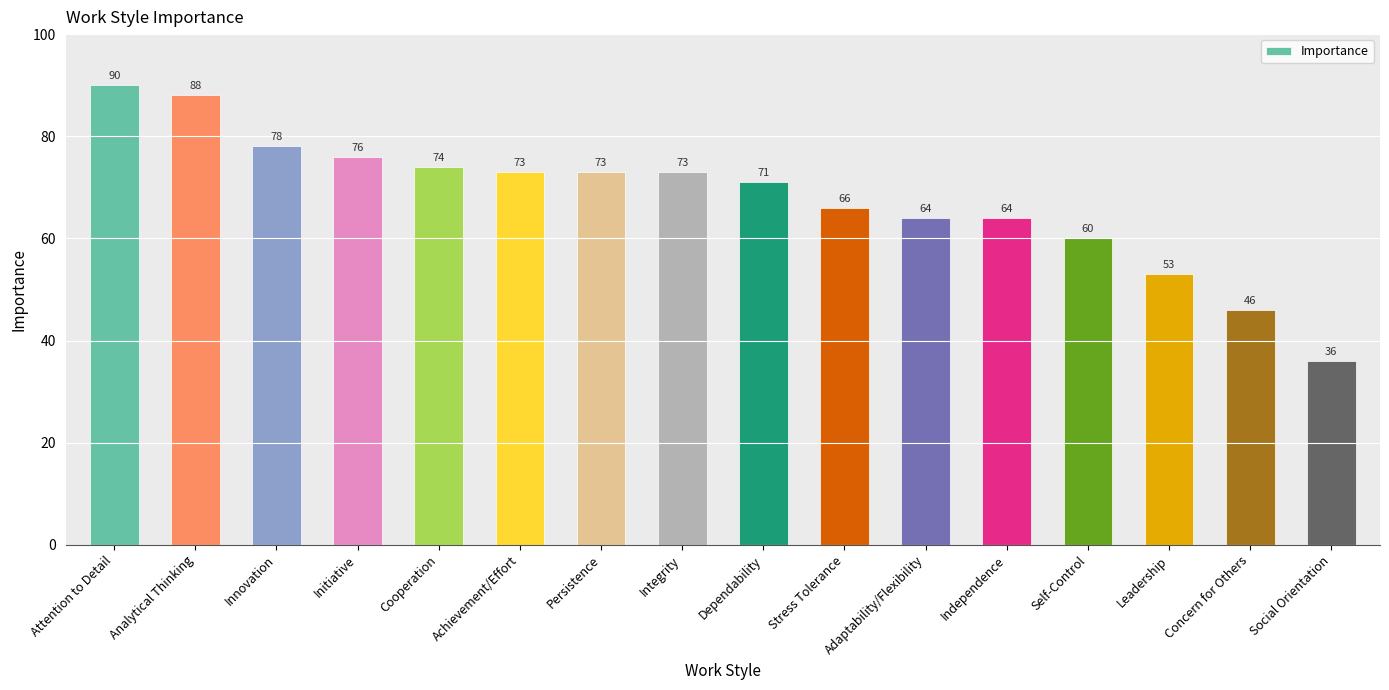

What is the approximate value at Achievement/Effort, to the nearest 5?

75